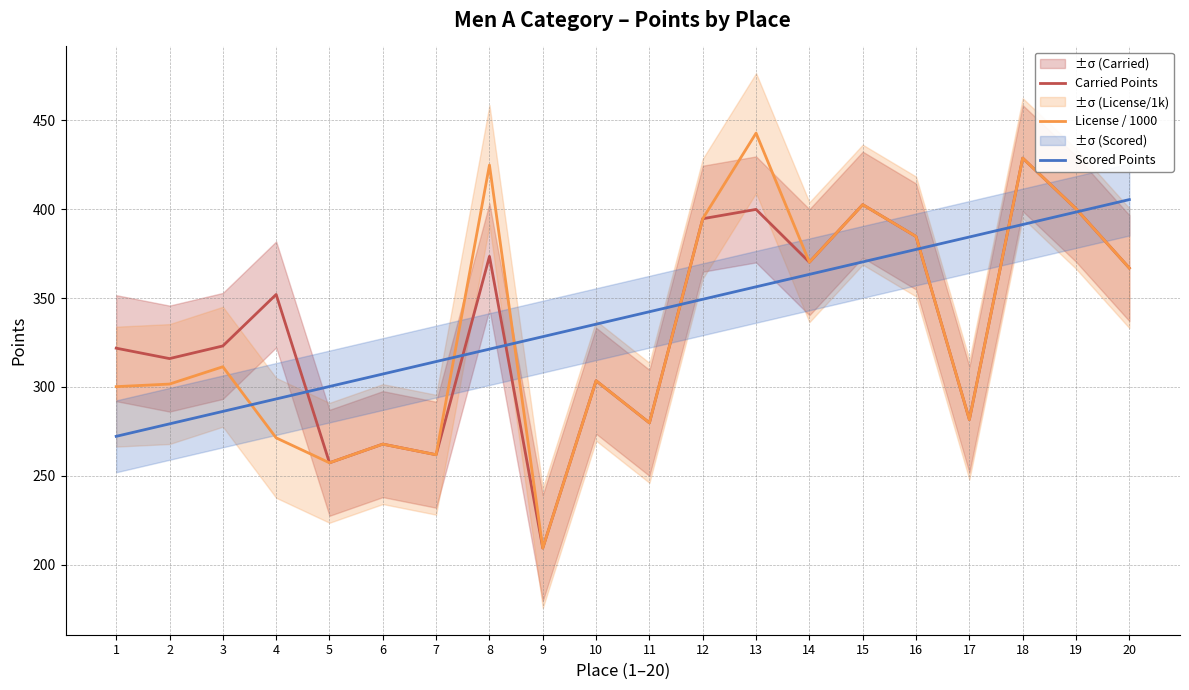

What is the approximate value of License / 1000 at 14?

370.2